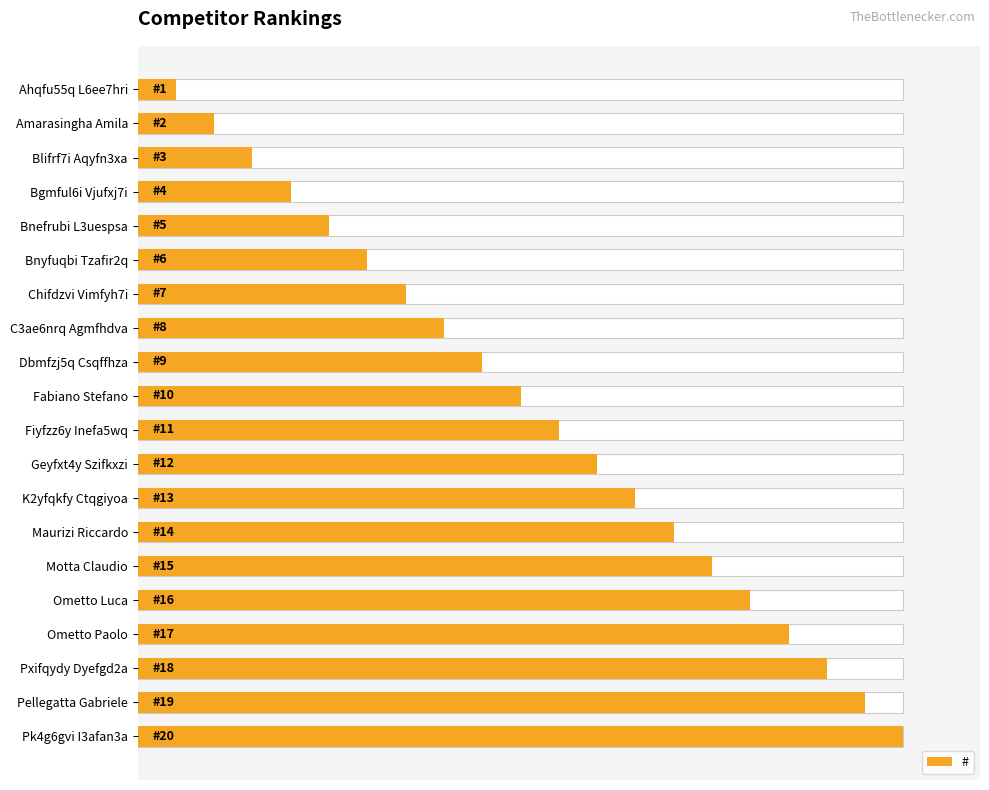

What is the greatest value displayed?

100.0